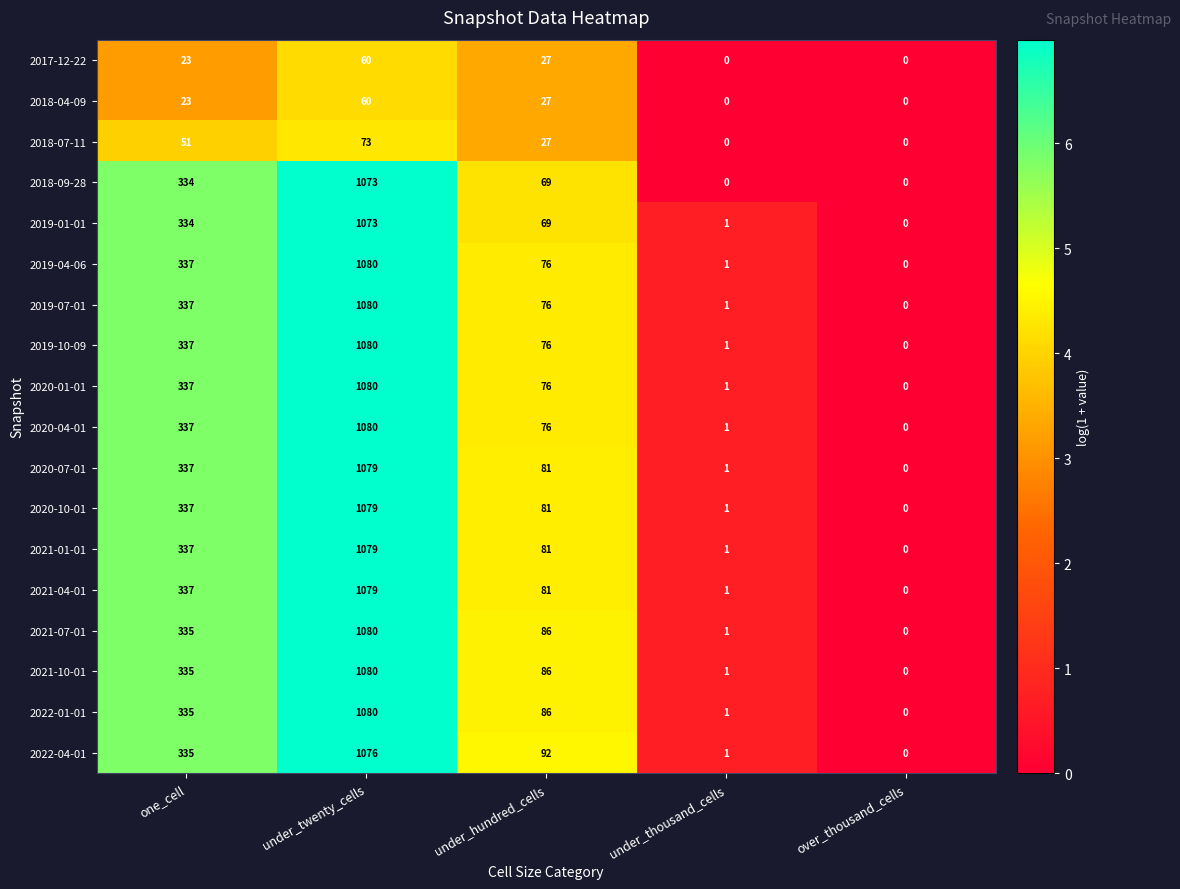

How many data points in 2022-01-01 are less than 86?

2